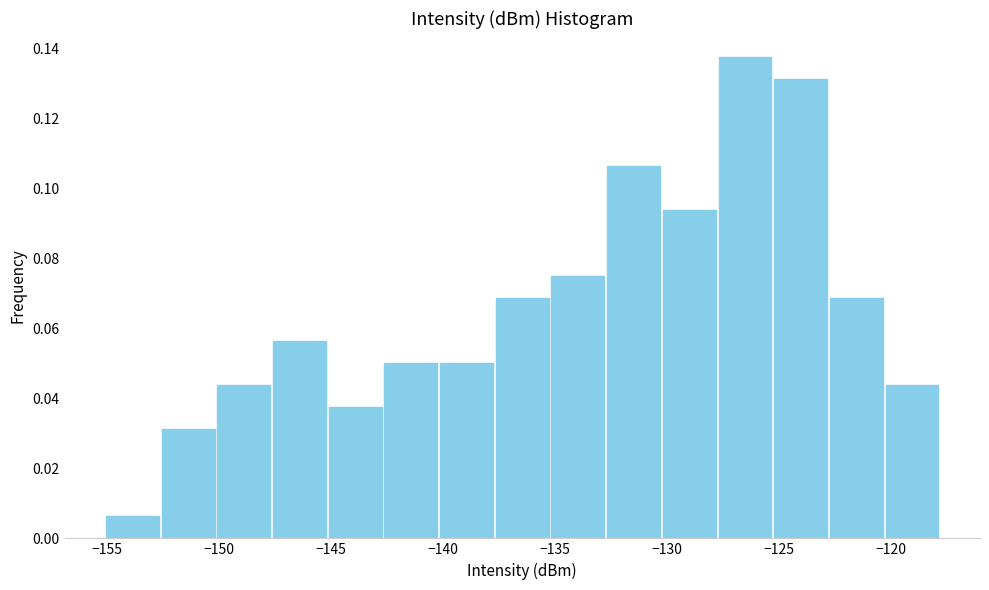

Reading left to right, transcribe this chart: for each bar, give the range it covers on the x-axis and its height. Neither the bar edges nor the heights are printed on the chart, so give them approximately, as read against the axes.

-155.0 to -152.5: 0.006
-152.5 to -150.0: 0.032
-150.0 to -147.5: 0.044
-147.5 to -145.0: 0.056
-145.0 to -142.5: 0.038
-142.5 to -140.0: 0.050
-140.0 to -137.5: 0.050
-137.5 to -135.0: 0.068
-135.0 to -132.5: 0.076
-132.5 to -130.0: 0.106
-130.0 to -127.5: 0.094
-127.5 to -125.5: 0.138
-125.5 to -123.0: 0.132
-123.0 to -120.5: 0.068
-120.5 to -118.0: 0.044